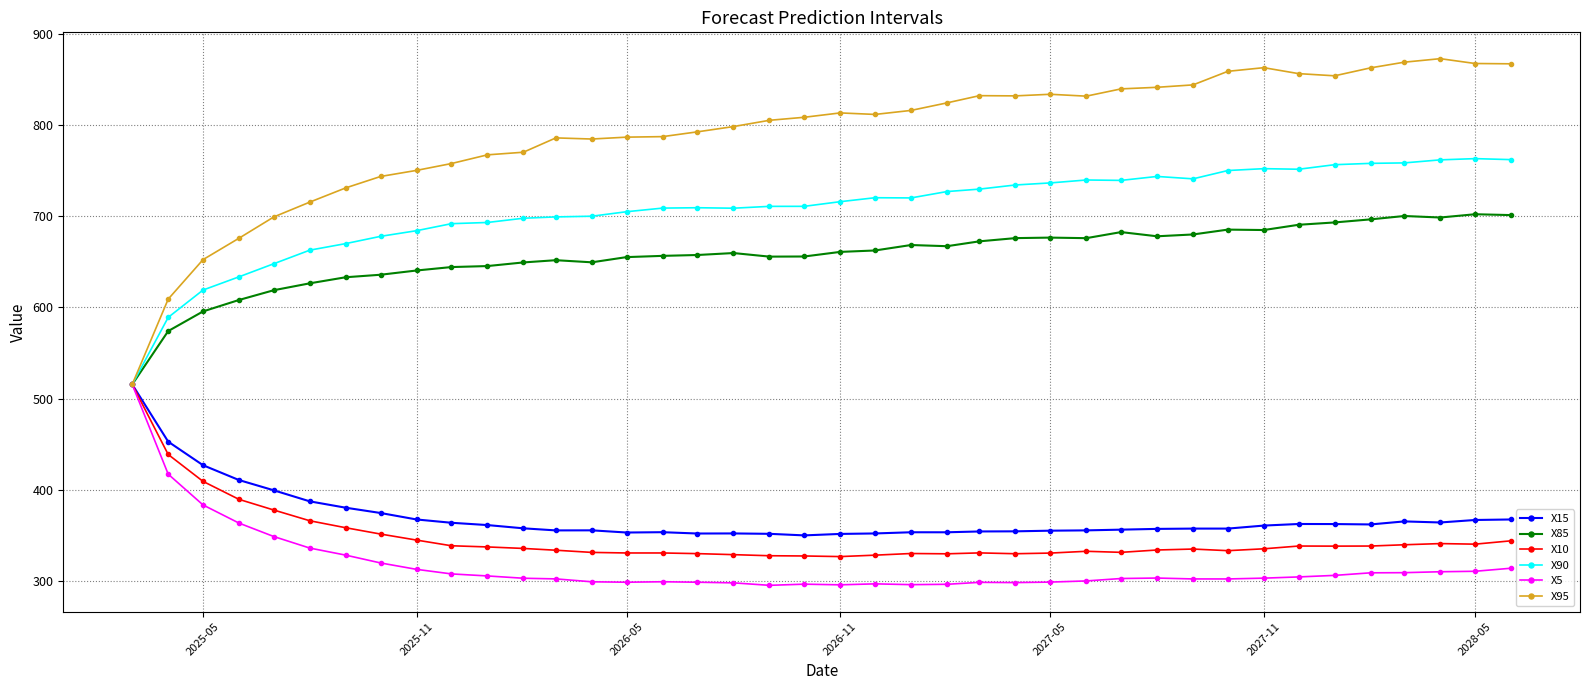

What is the value of the X5 point at the 27th from the left?

298.4